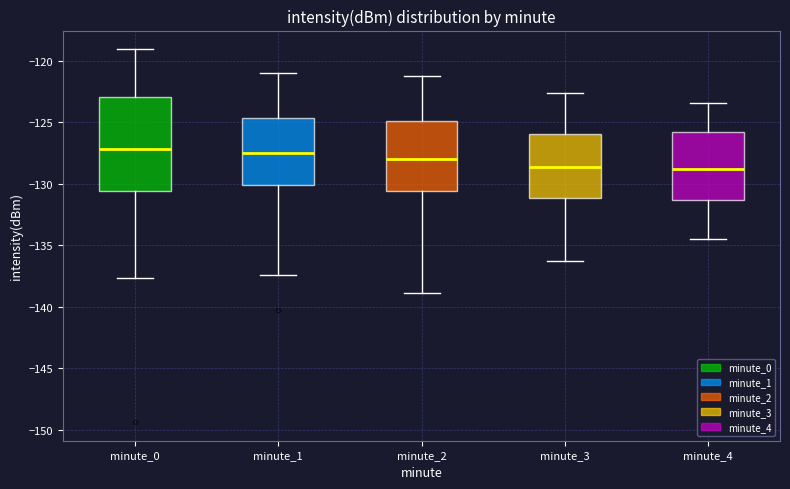

Reading left to right, transcribe this box plot: for each box, give where its median line is, the range the box spans, and where its two whiskers end, as read against the y-axis. The values are not printed on the chart, so give them approximately, as read against the axis.

minute_0: median -127.0, box -130.5 to -123.0, whiskers -137.5 to -119.0
minute_1: median -127.5, box -130.0 to -124.5, whiskers -137.5 to -121.0
minute_2: median -128.0, box -130.5 to -125.0, whiskers -139.0 to -121.0
minute_3: median -128.5, box -131.0 to -126.0, whiskers -136.5 to -122.5
minute_4: median -129.0, box -131.5 to -126.0, whiskers -134.5 to -123.5